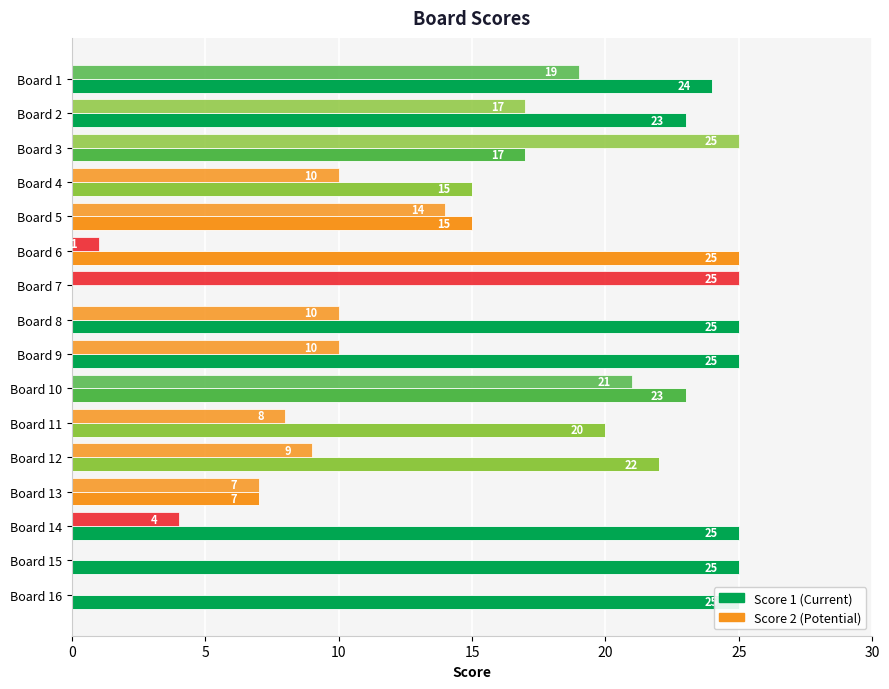

List the series in order of their overall mean, highest first.

Score 1, Score 2